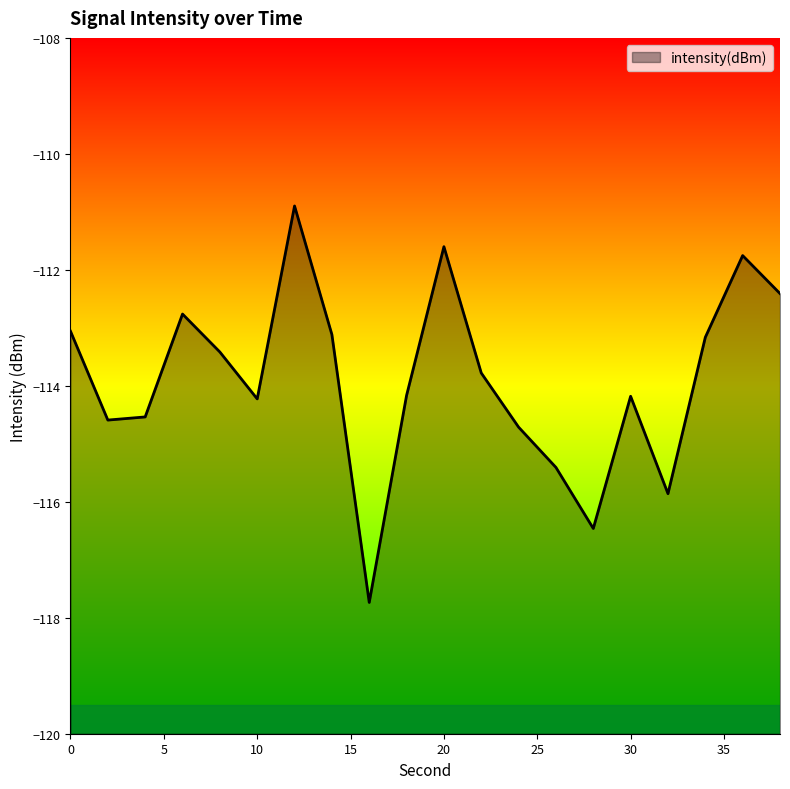

List the labels in order of value, largest first.

12, 20, 36, 38, 6, 0, 14, 34, 8, 22, 18, 30, 10, 4, 2, 24, 26, 32, 28, 16